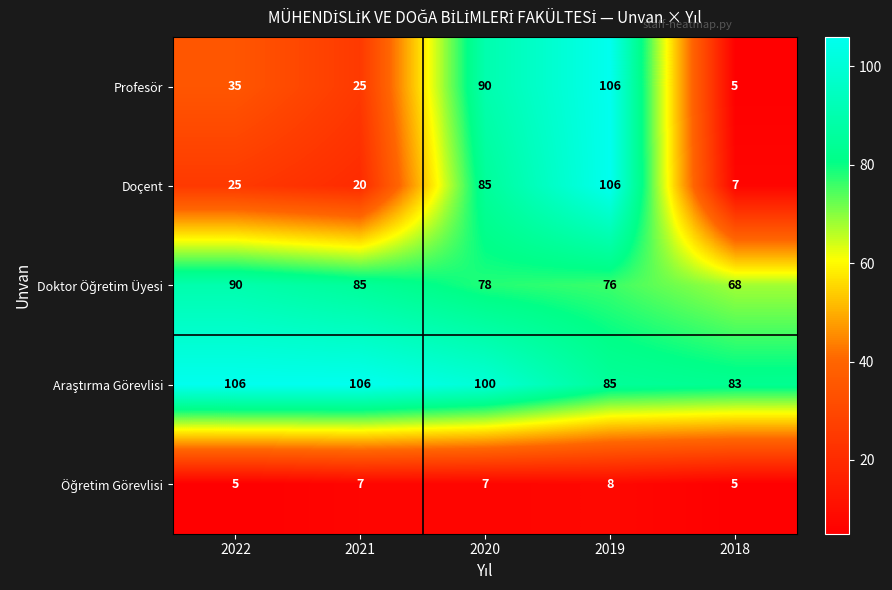

What is the approximate value of Doçent at 2020?

85